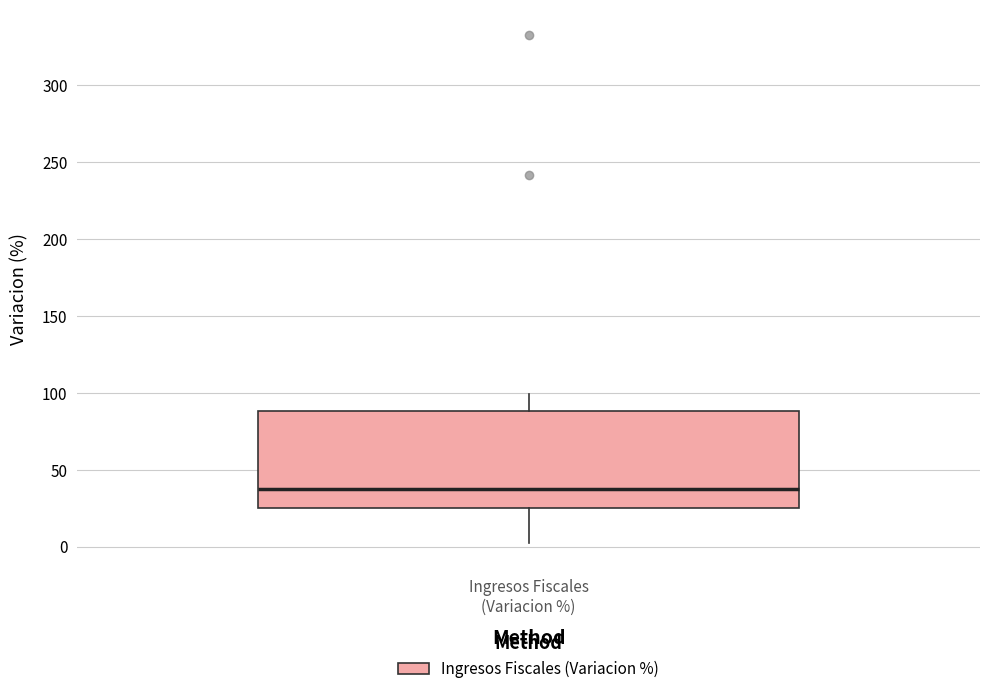

Read this box plot against the y-axis: the position of the median line, the range covered by the box, and the ends of both whiskers. The values are not printed on the chart, so give them approximately, as read against the axis.

median 35, box 25 to 90, whiskers 0 to 100